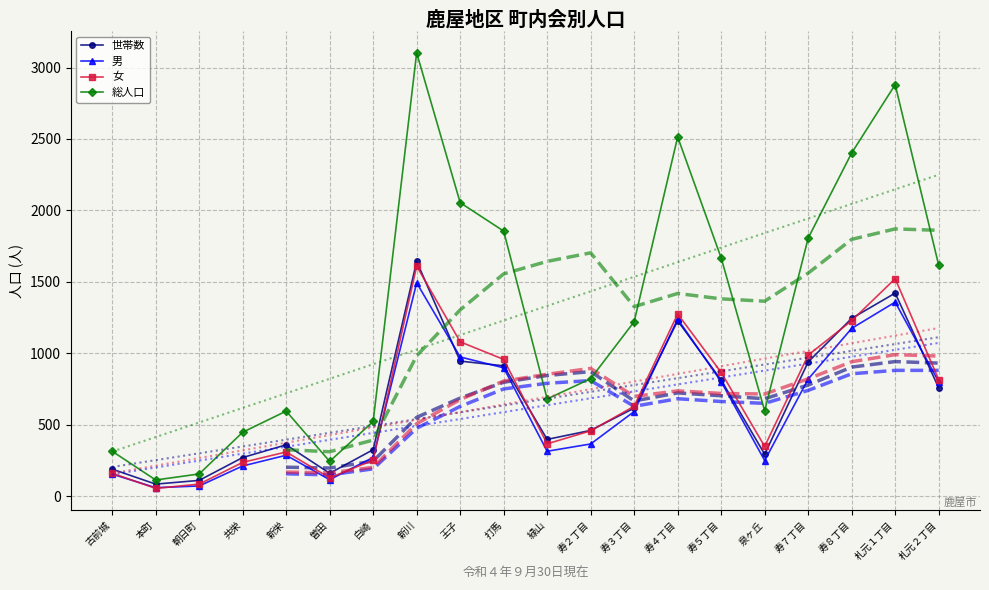

What is the label of the 4th point from the right?

寿７丁目